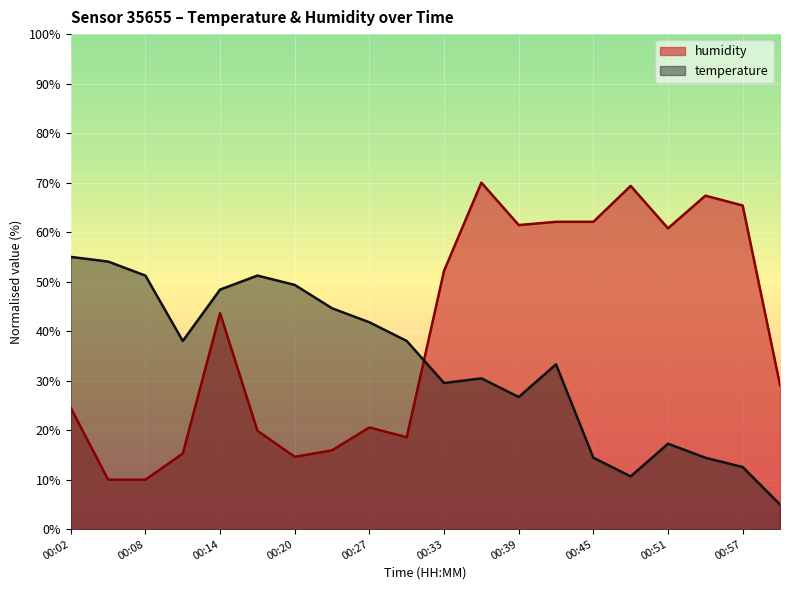

At which category is the sum across all series the highest?

00:36